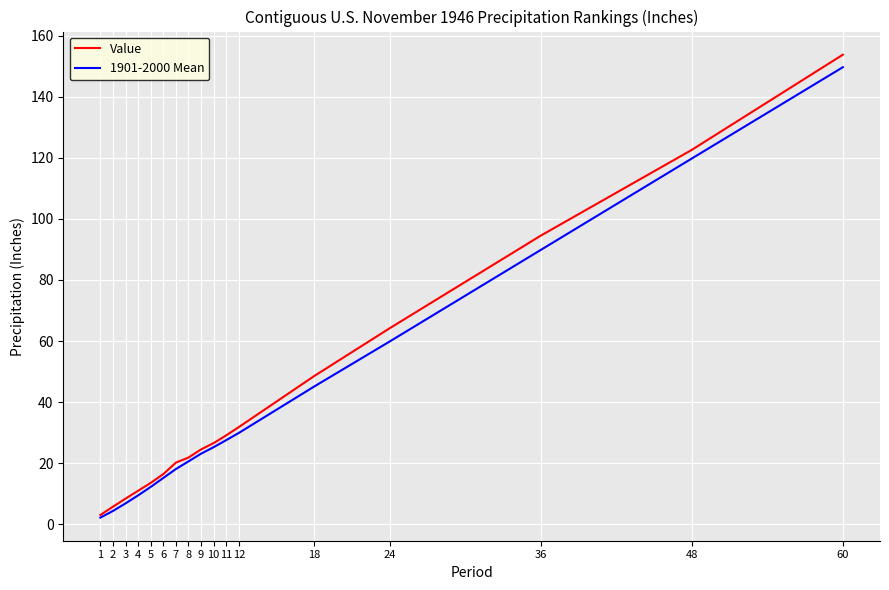

Between 3 and 12, which series saw the biggest shift?

Value